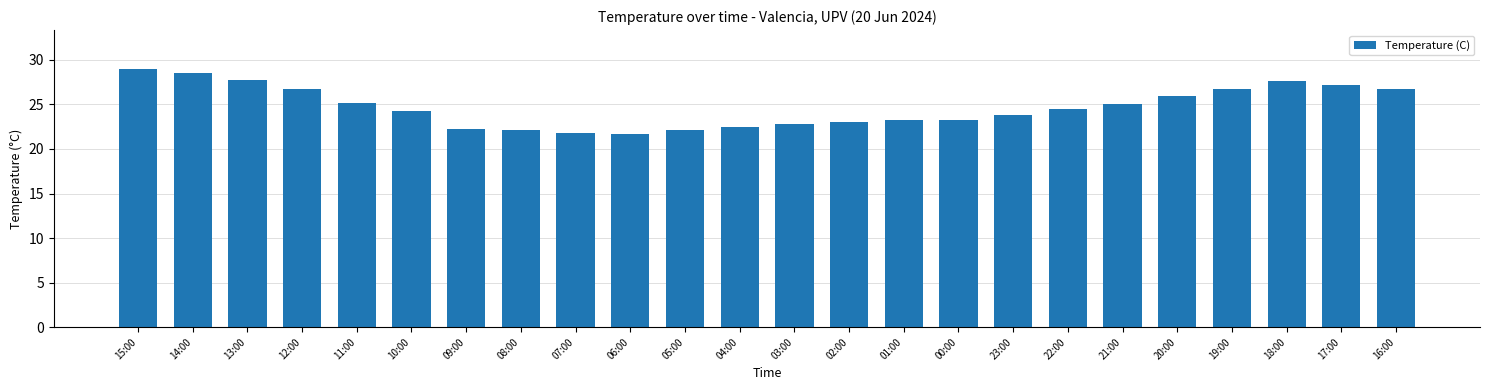

What is the difference between the maximum and second lowest values?

7.2